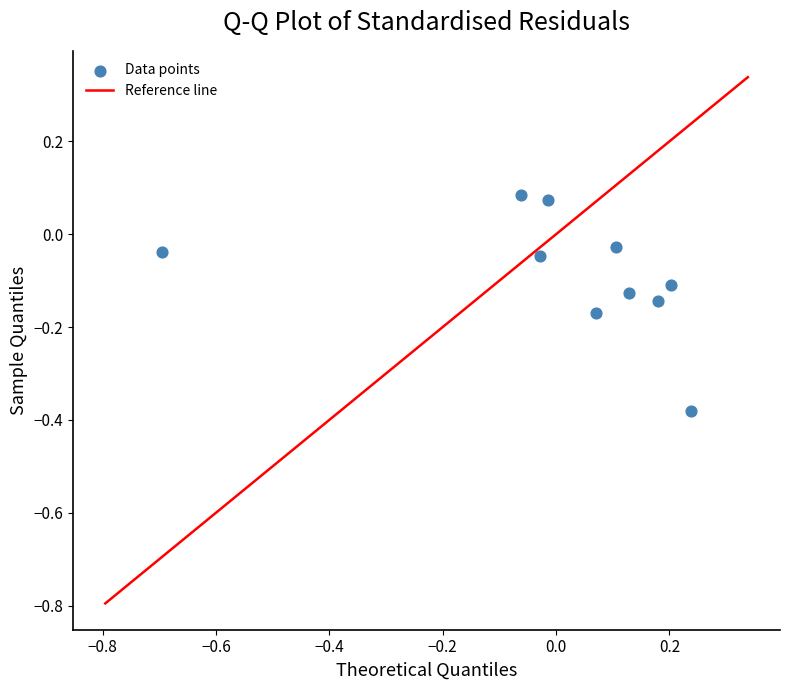

What is the range of X values (max minus min)?

0.9